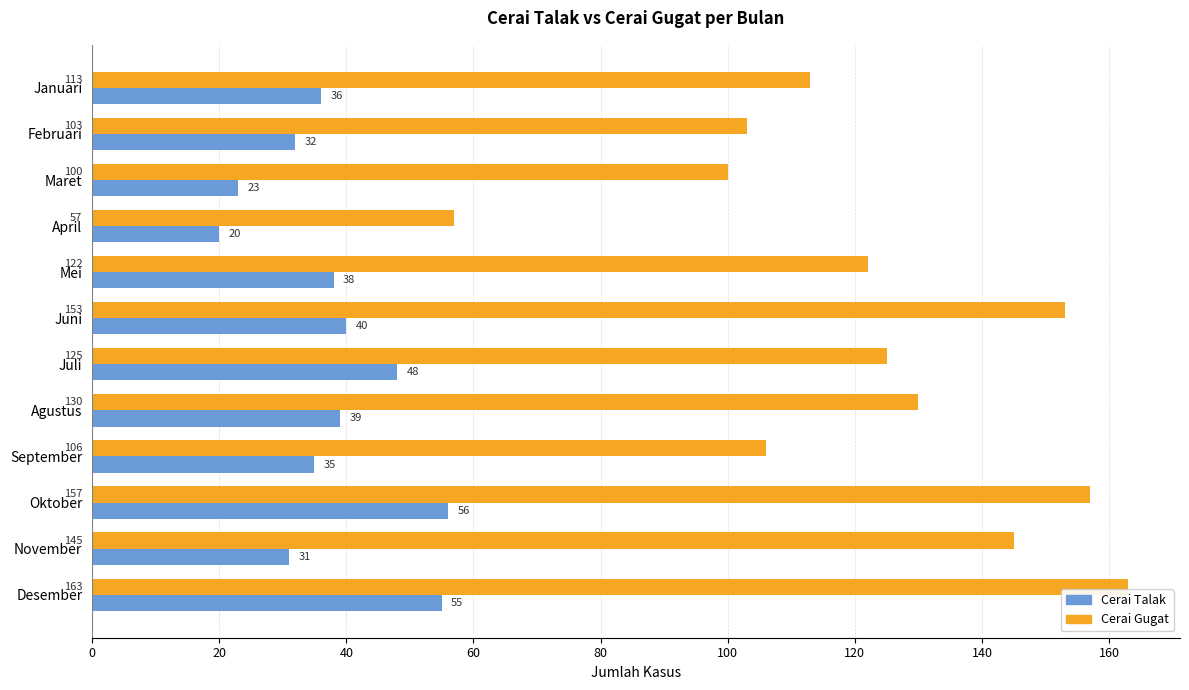

Which series has the largest total across all categories?

Cerai Gugat